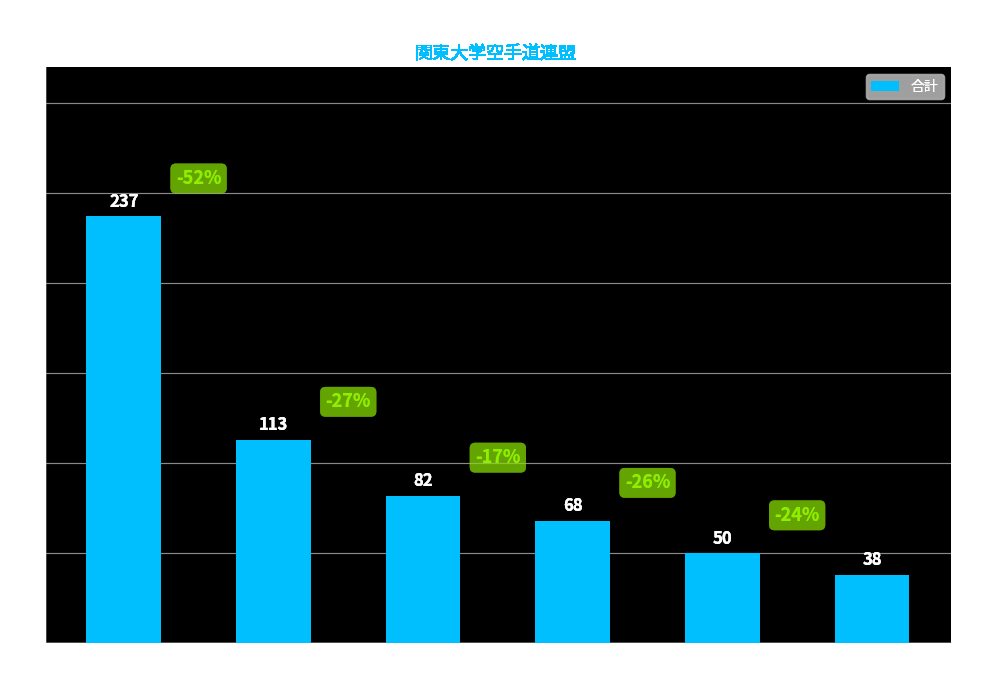

Read the value at 国際武道大学, to the nearest 10.

70